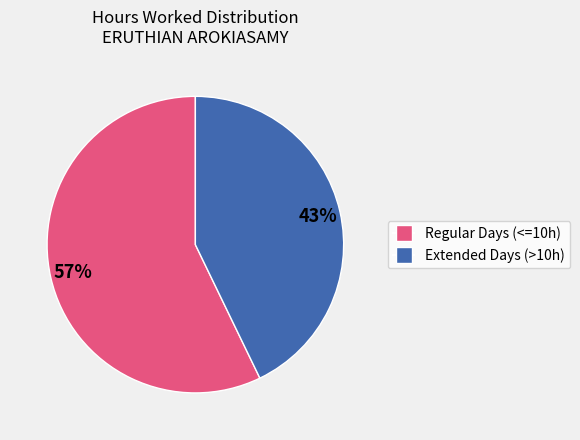

How many slices are in this pie chart?

2